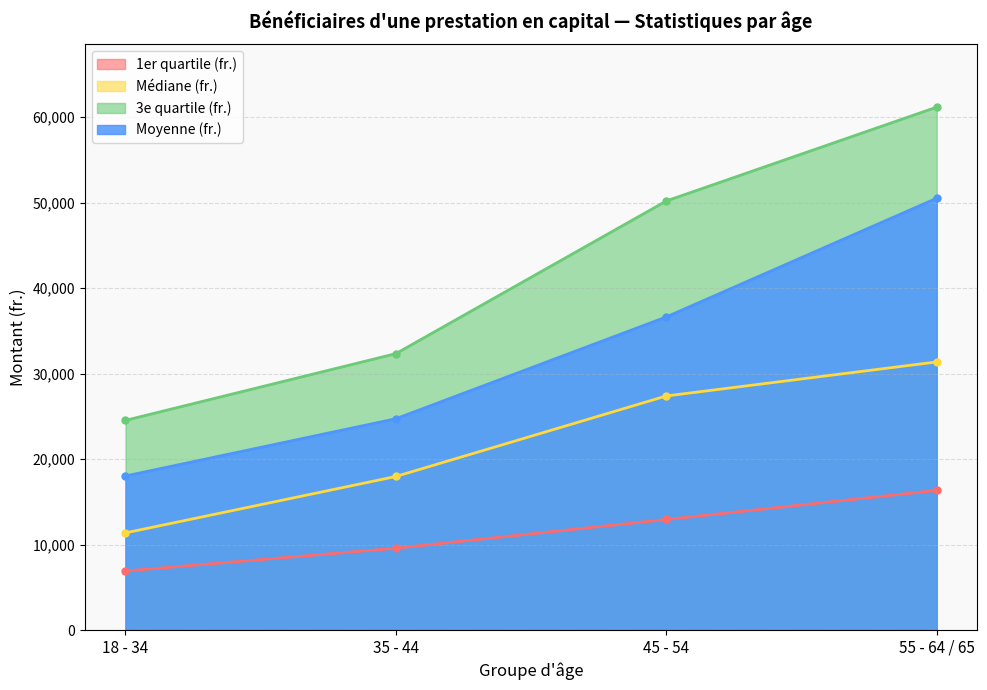

True or false: 1er quartile (fr.) and 3e quartile (fr.) cross at least once.

False